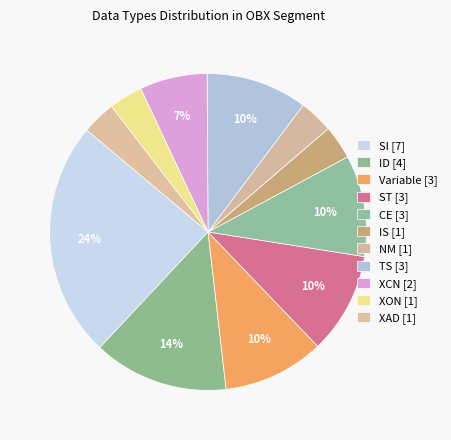

To the nearest percent, what is the difference between the XAD and CE slice percentages?

7%